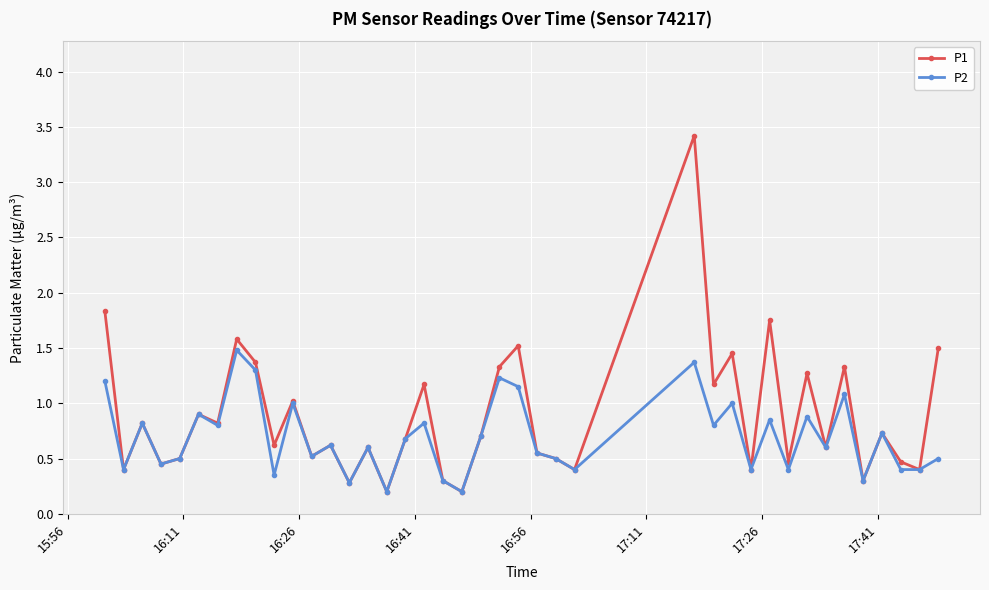

What are all the series names shown in the legend?

P1, P2